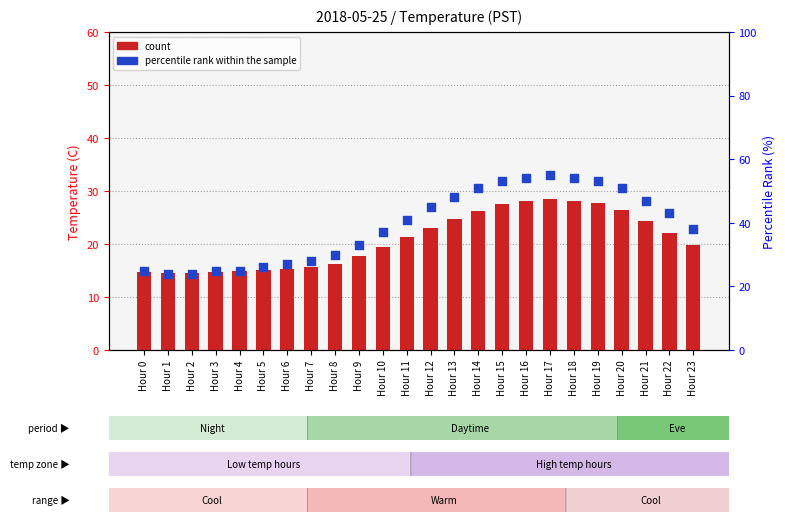

At which category is the sum across all series the highest?

Hour 17